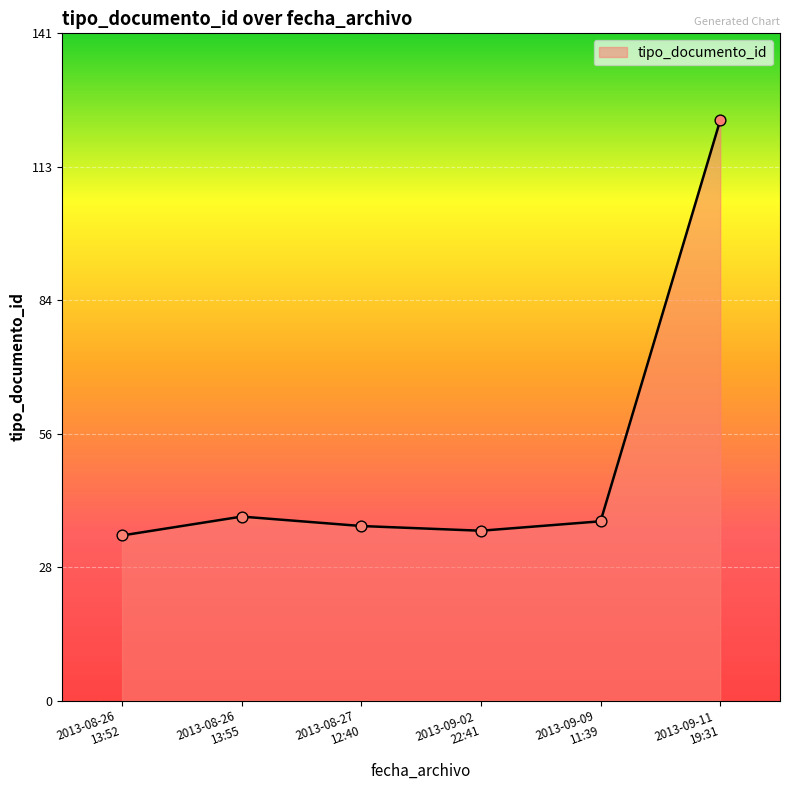

What is the minimum value shown in the chart?

35